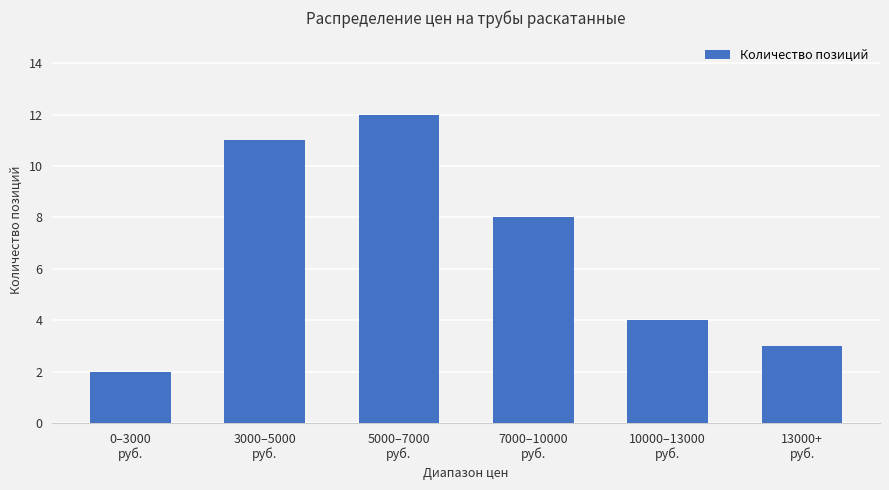

Reading left to right, extract all data points from this chart.

0–3000
руб.=2	3000–5000
руб.=11	5000–7000
руб.=12	7000–10000
руб.=8	10000–13000
руб.=4	13000+
руб.=3